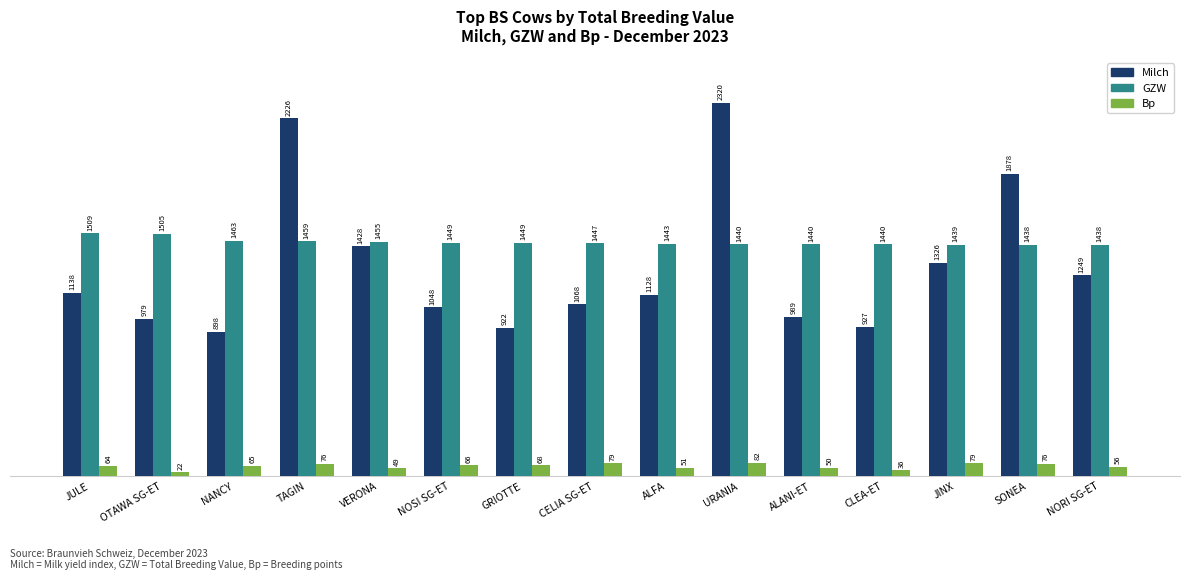

How many bars are there in each group?

3